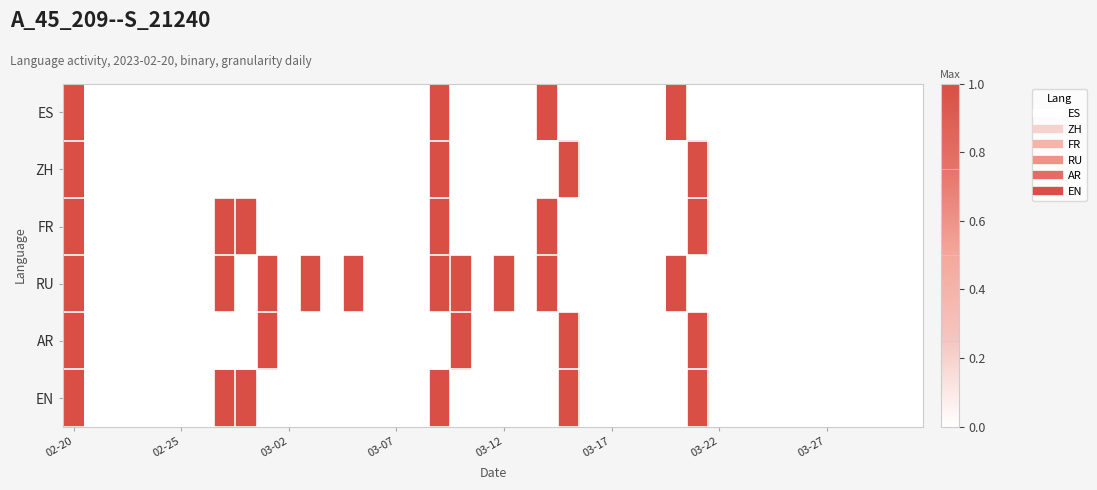

How many data points does each series have?

40